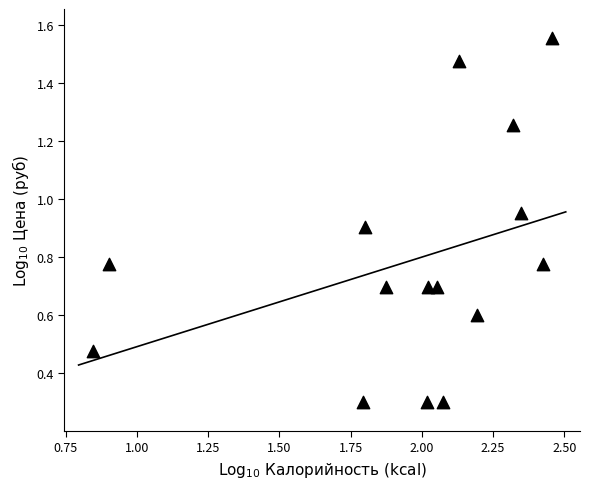

Count the number of points in this scatter plot.

15